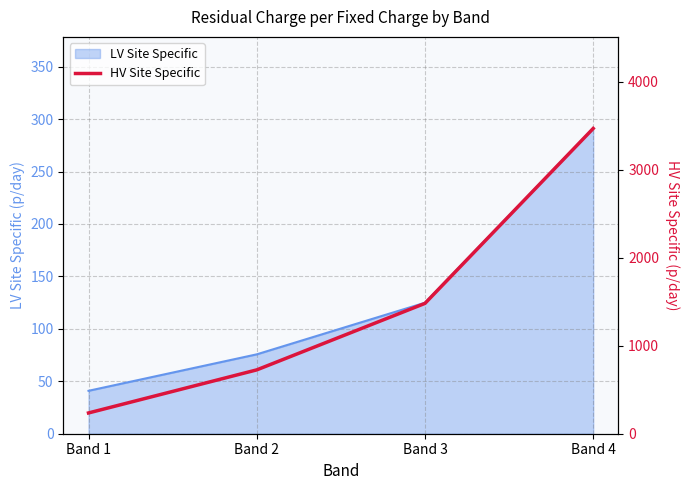

At which label does the data first exceed 1480?

Band 3